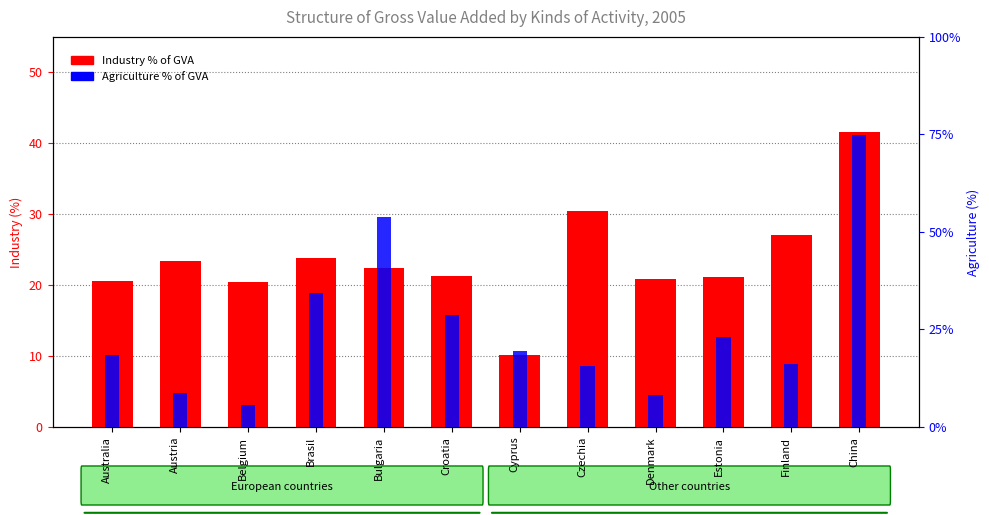

List the series in order of their peak value, lowest first.

Agriculture % of GVA, Industry % of GVA